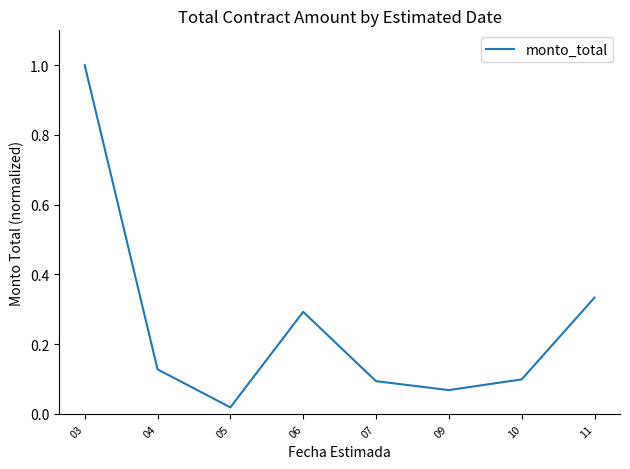

What is the maximum value shown in the chart?

1.0